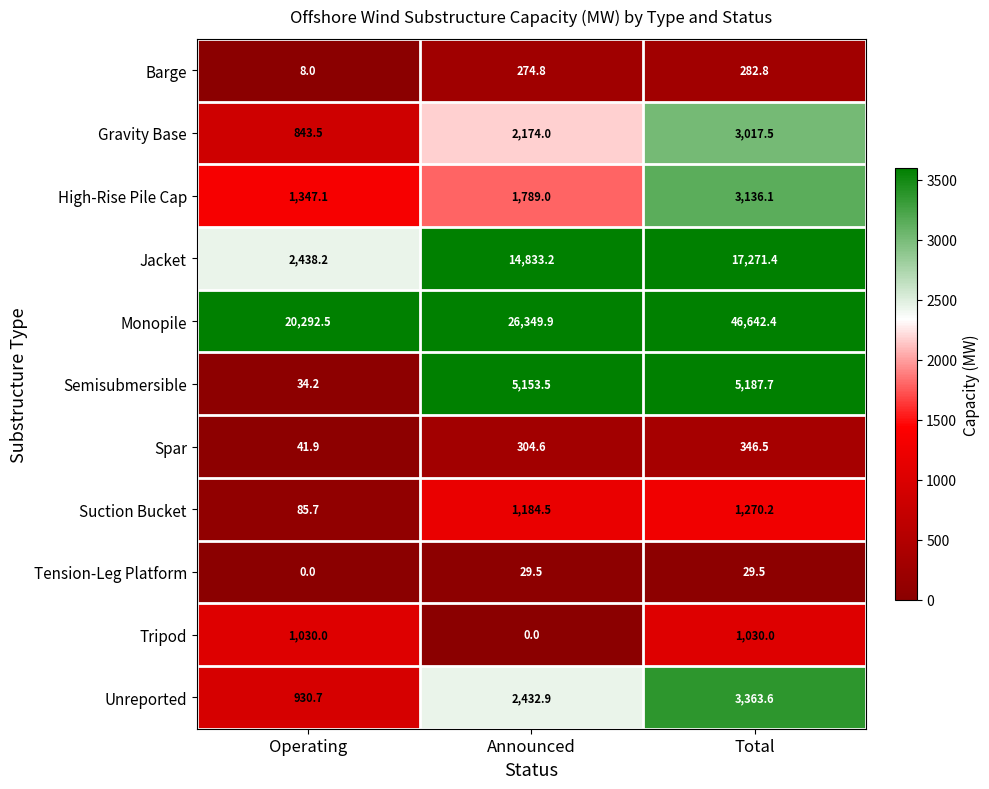

Which series has the largest range (max minus min)?

Monopile